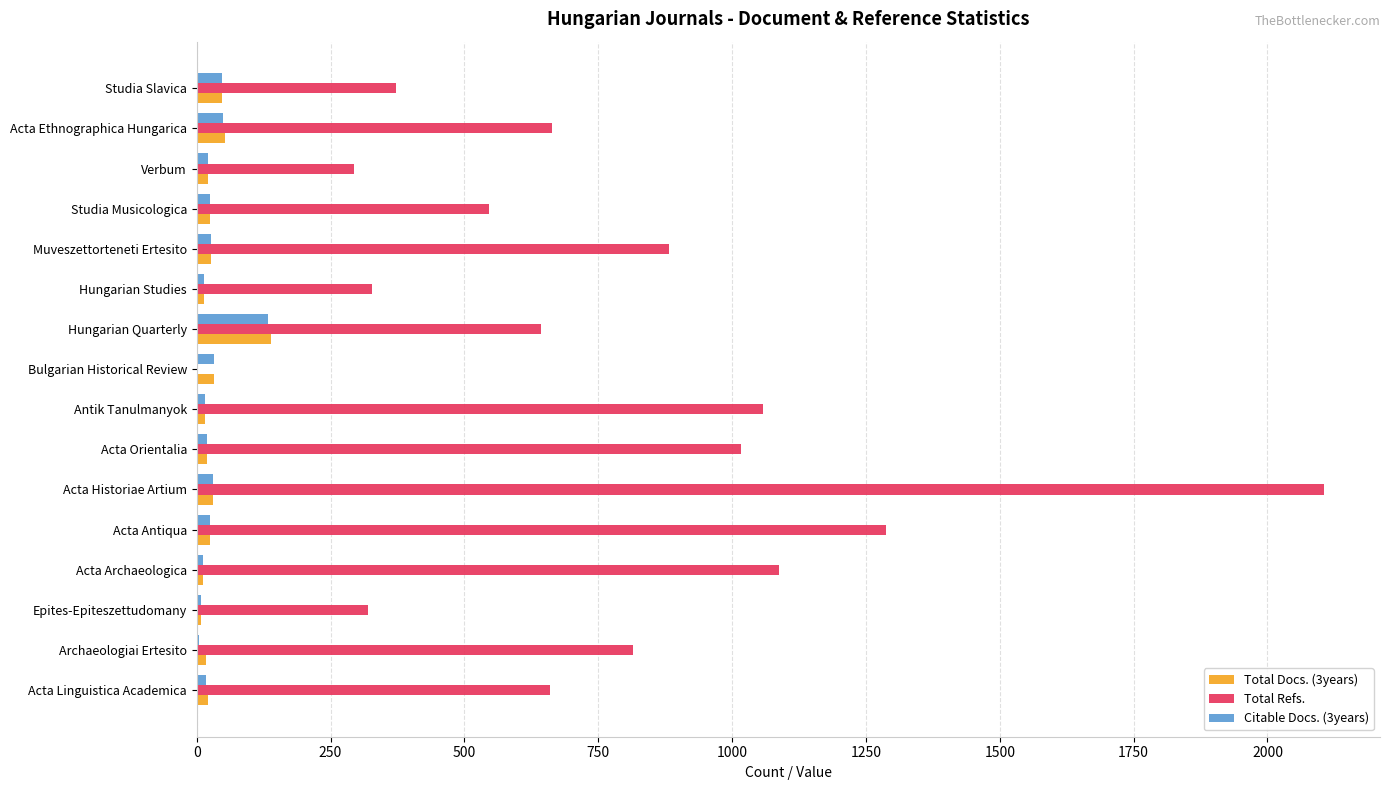

Is it true that Total Refs. equals 893 at Hungarian Quarterly?

False